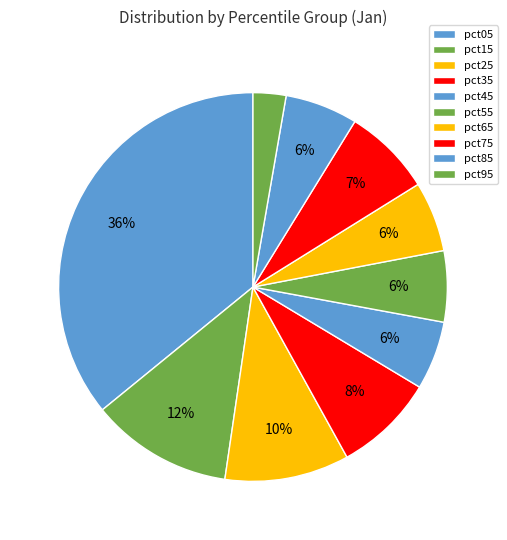

To the nearest percent, what portion does pct45 represent?

6%